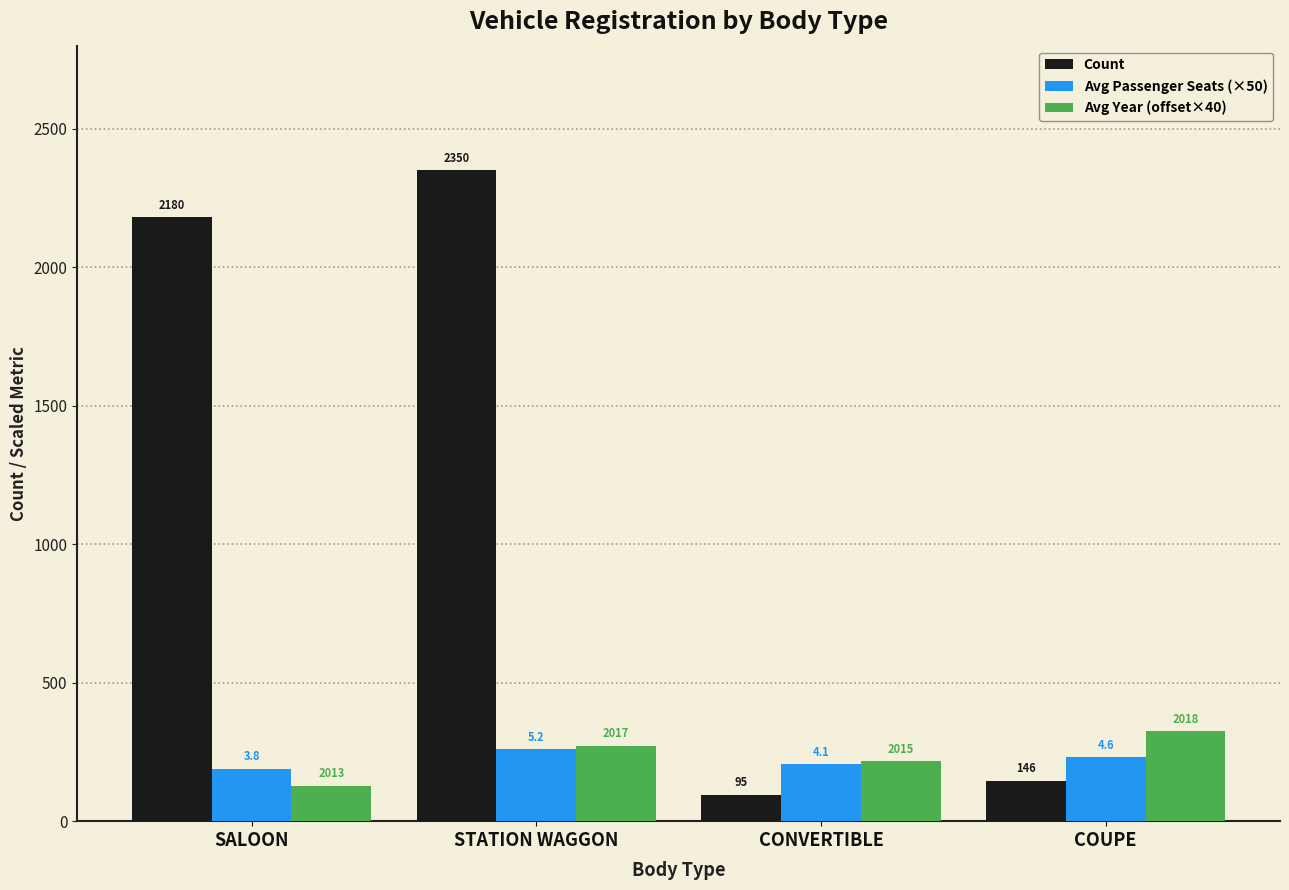

At which category is the sum across all series the highest?

STATION WAGGON